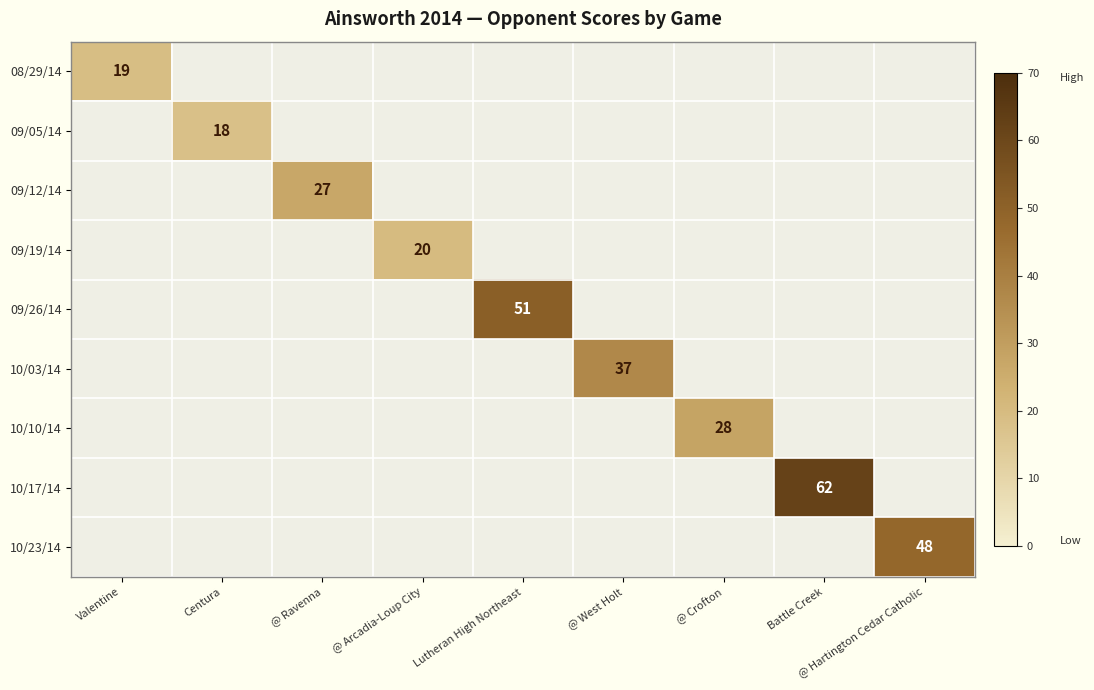

Rank the series at Battle Creek from lowest to highest value.

08/29/14, 09/05/14, 09/12/14, 09/19/14, 09/26/14, 10/03/14, 10/10/14, 10/17/14, 10/23/14